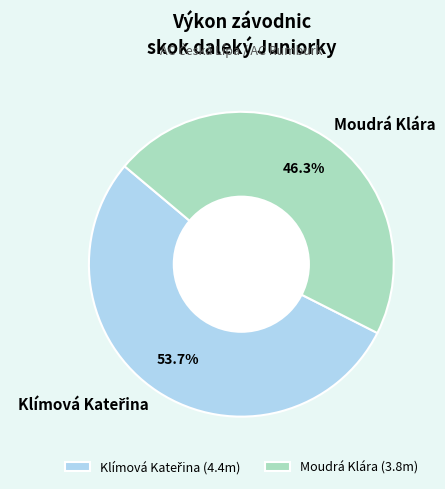

Does Moudrá Klára represent more than half of the total?

No